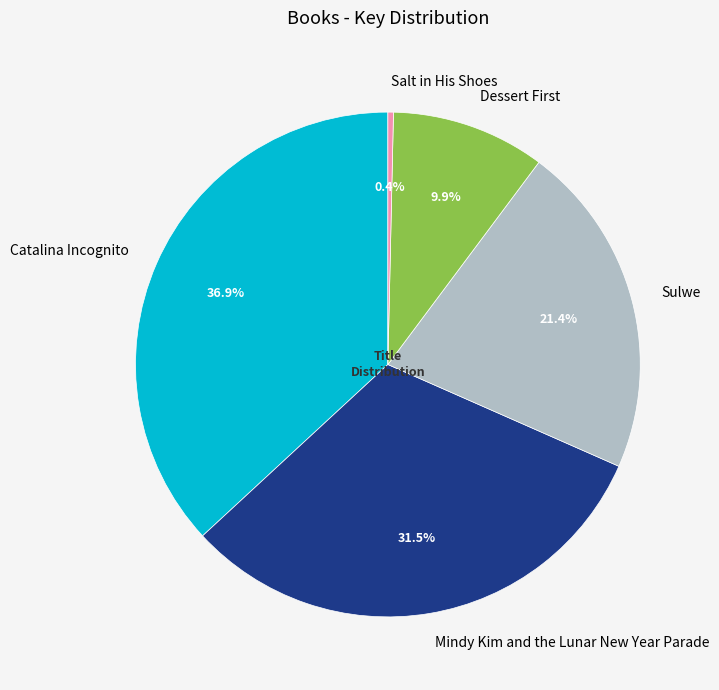

Is there any slice that represents more than half of the pie?

No